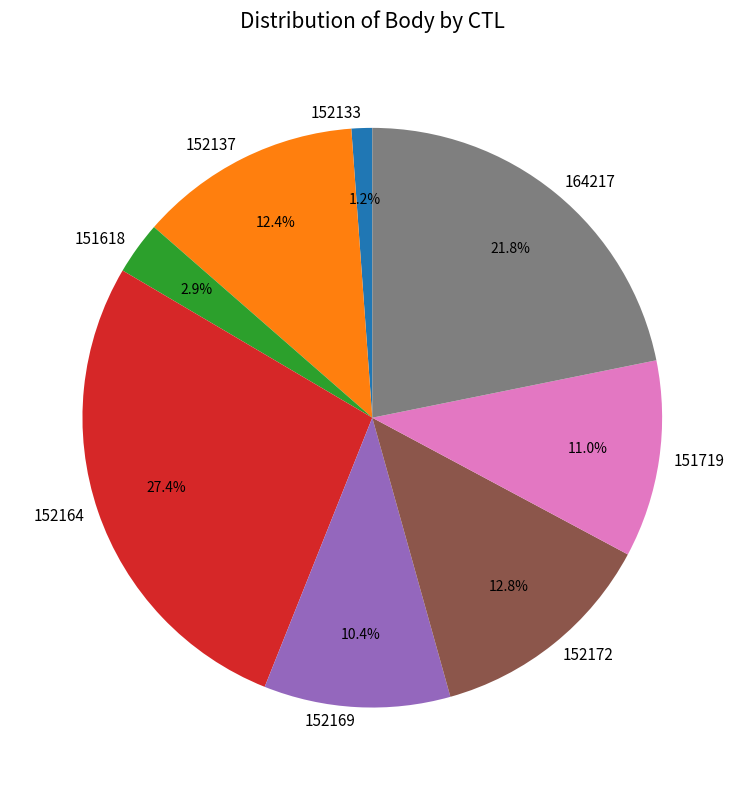

Which slice is the smallest?

152133